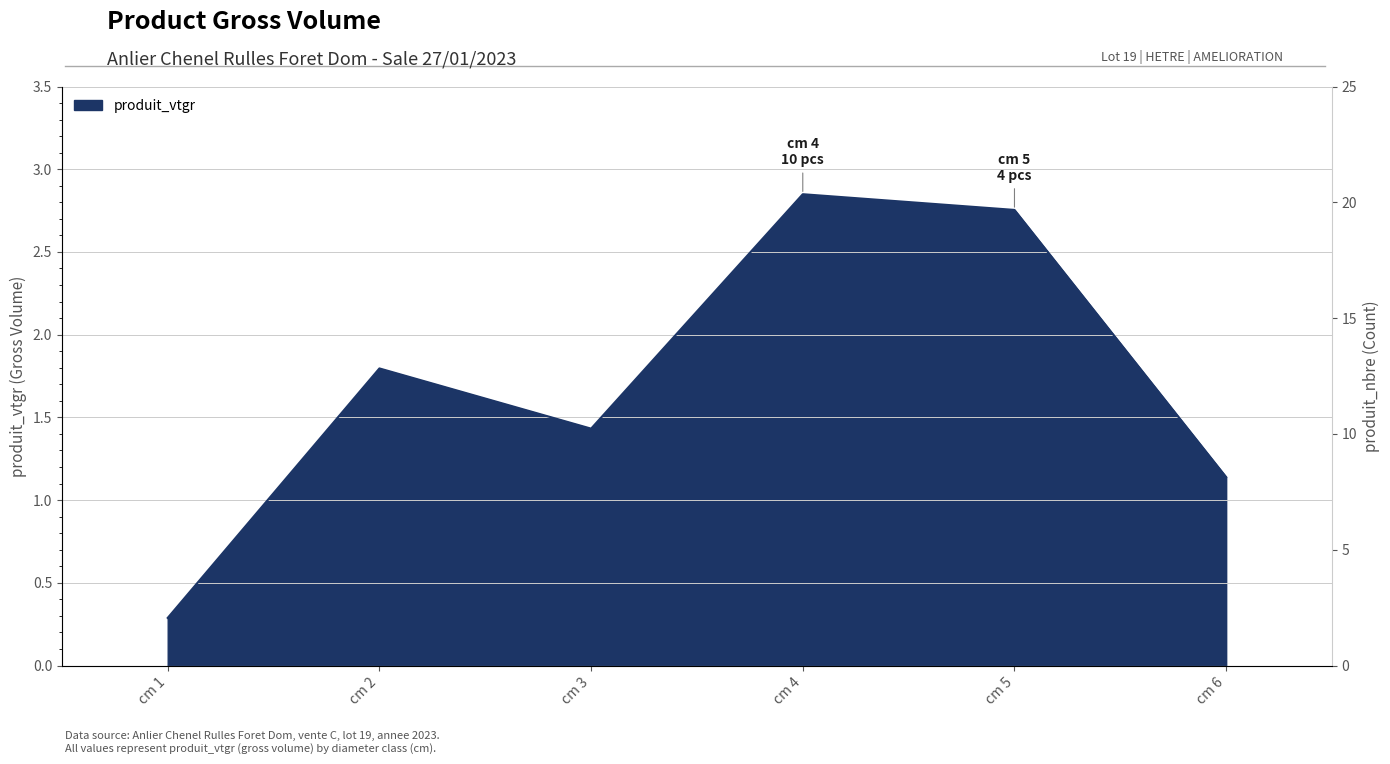

What is the sum of the values at cm 4 and cm 3?

4.3